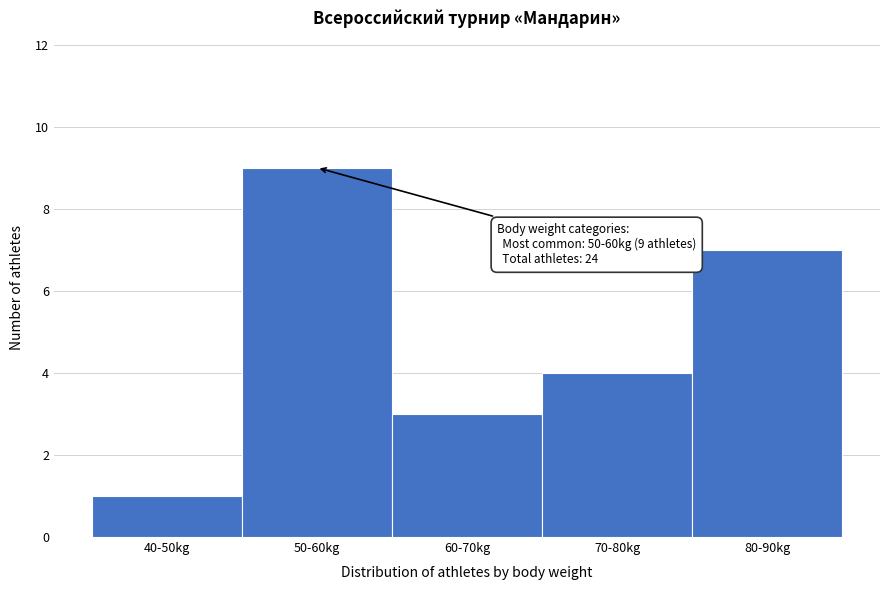

Reading left to right, extract all data points from this chart.

1	9	3	4	7